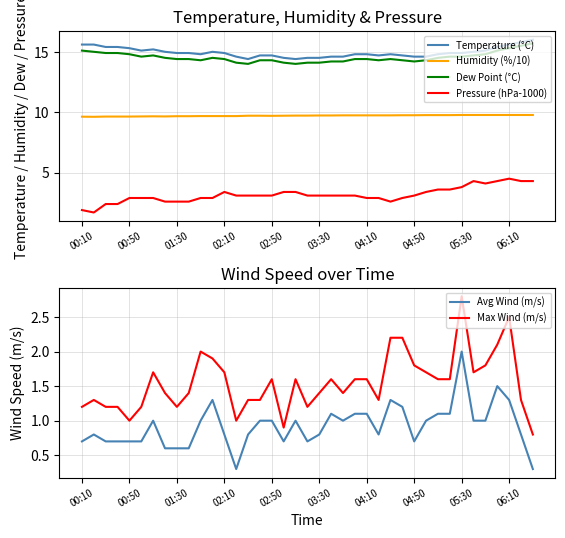

True or false: Temperature (°C) and Avg Wind (m/s) intersect in this chart.

False